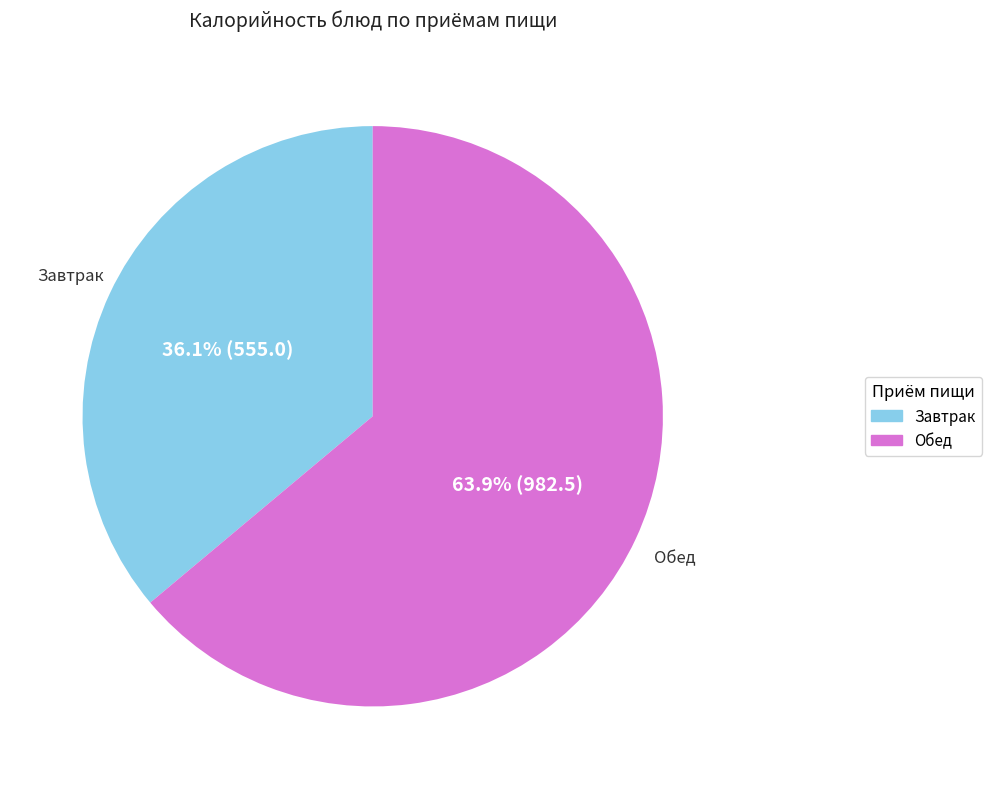

Rank the categories by value from lowest to highest.

Завтрак, Обед